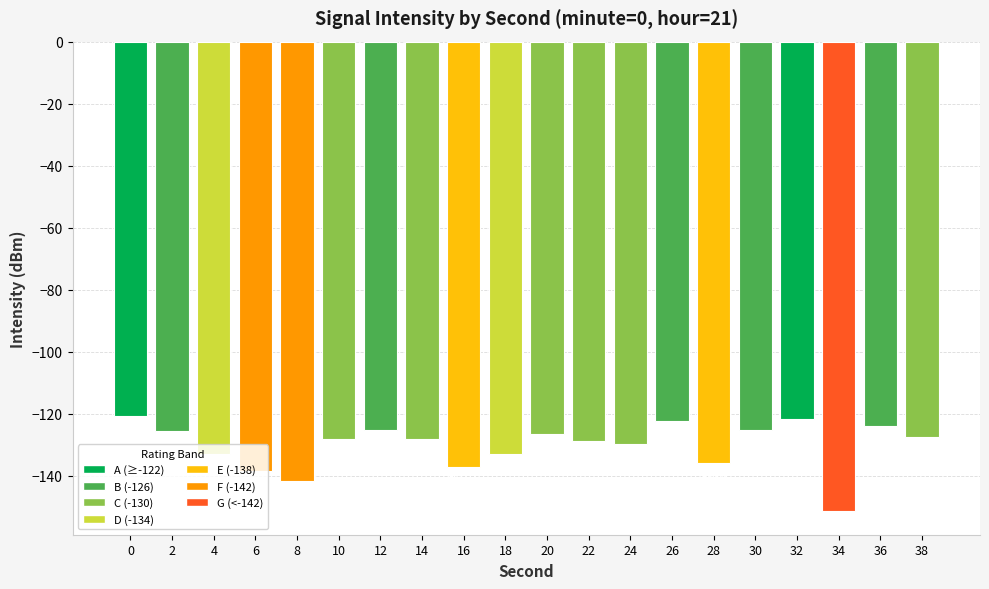

Is it true that the value at 32 is -121.7?

True